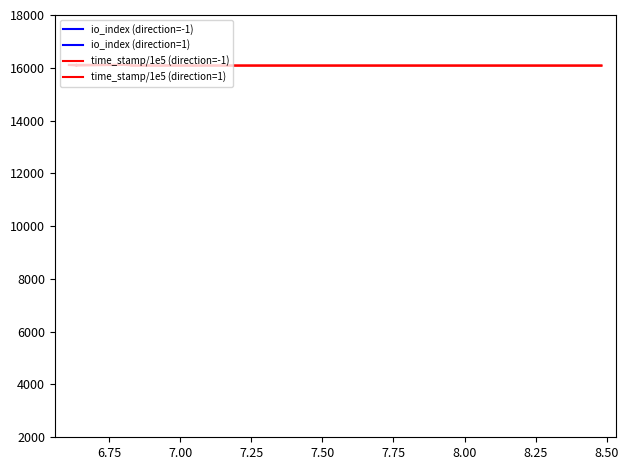

At how many categories does at least one series exceed 5972?

20